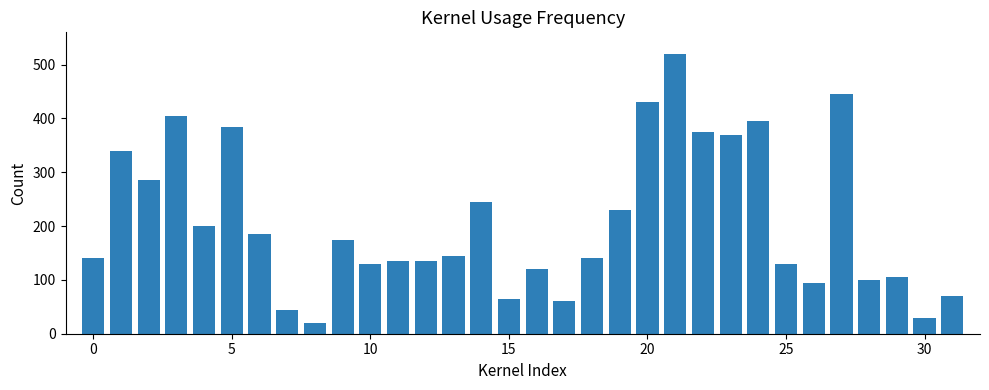

What is the average value?

208